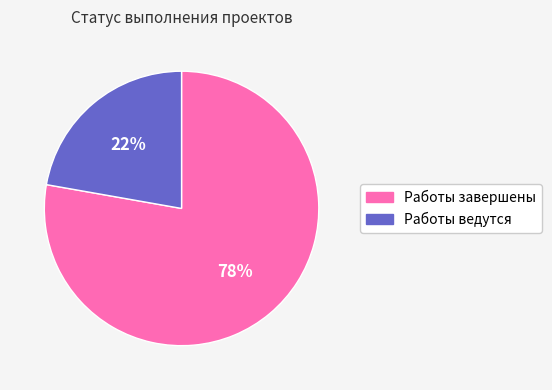

Which category has the biggest portion of the pie?

Работы завершены